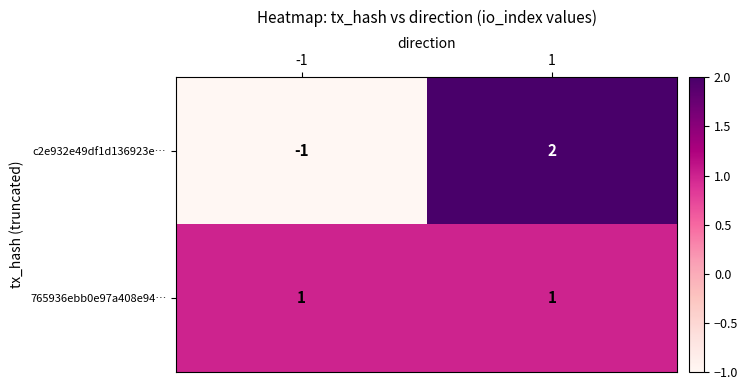

Which series changed the most between -1 and 1?

c2e932e49df1d136923e…